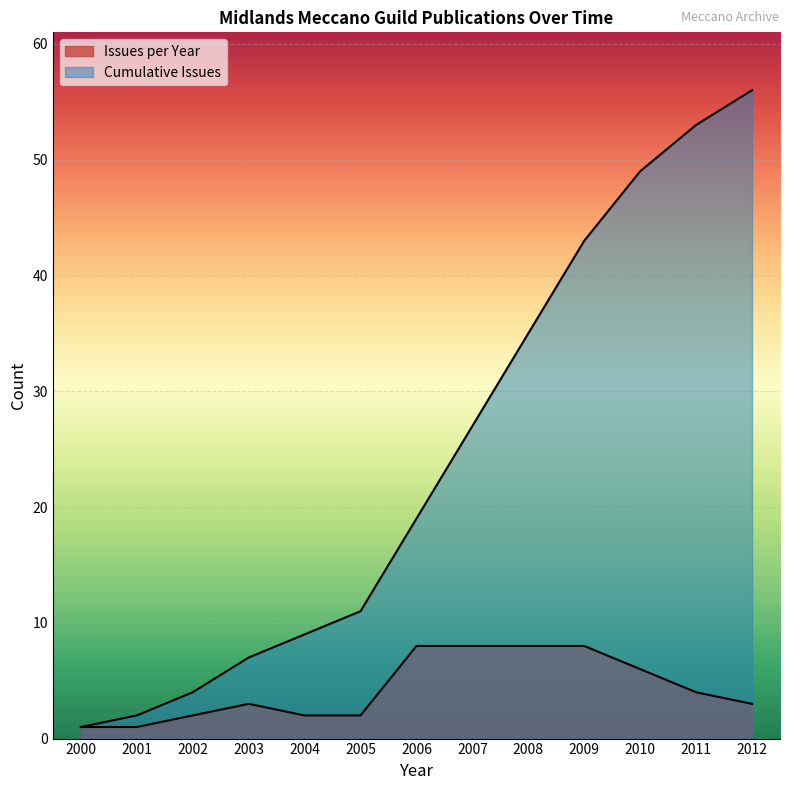

Count the number of categories in the chart.

13